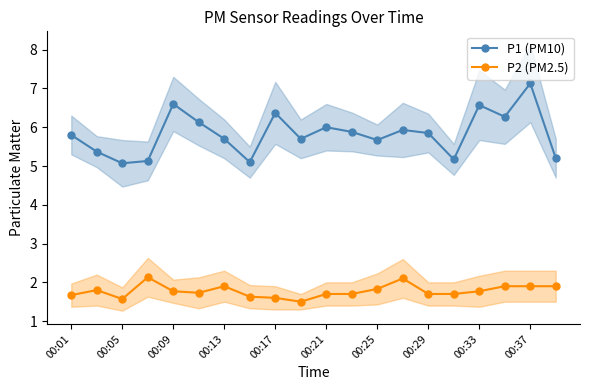

What is the minimum value for P1 (PM10)?

5.1